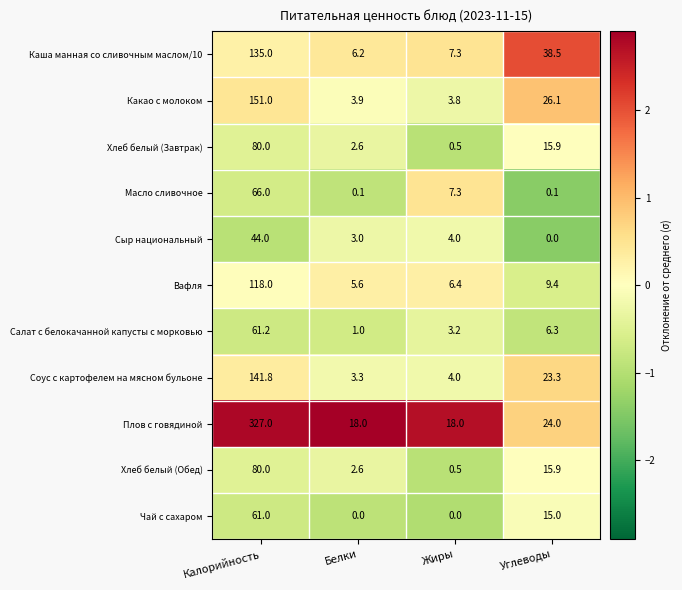

How many data points does each series have?

4